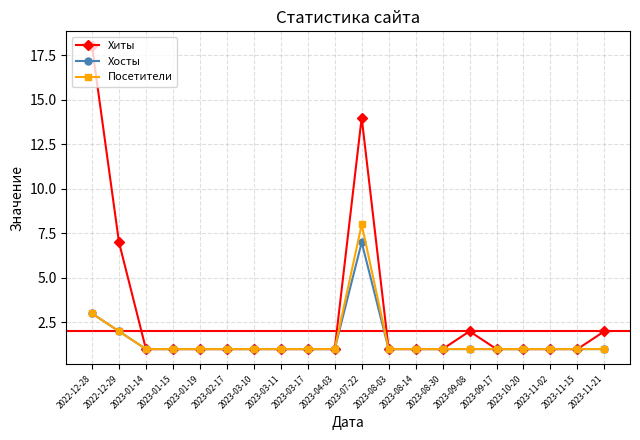

Which series has the largest total across all categories?

Хиты